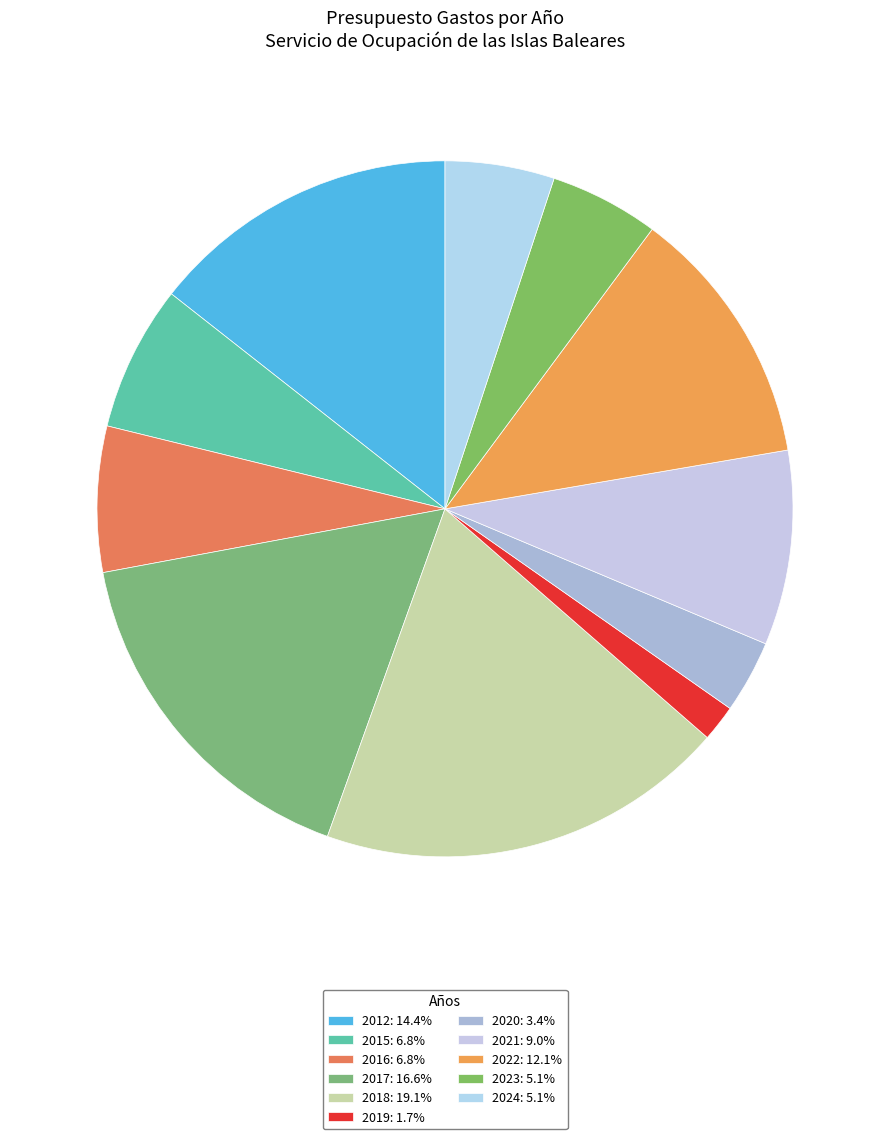

How many slices are in this pie chart?

11